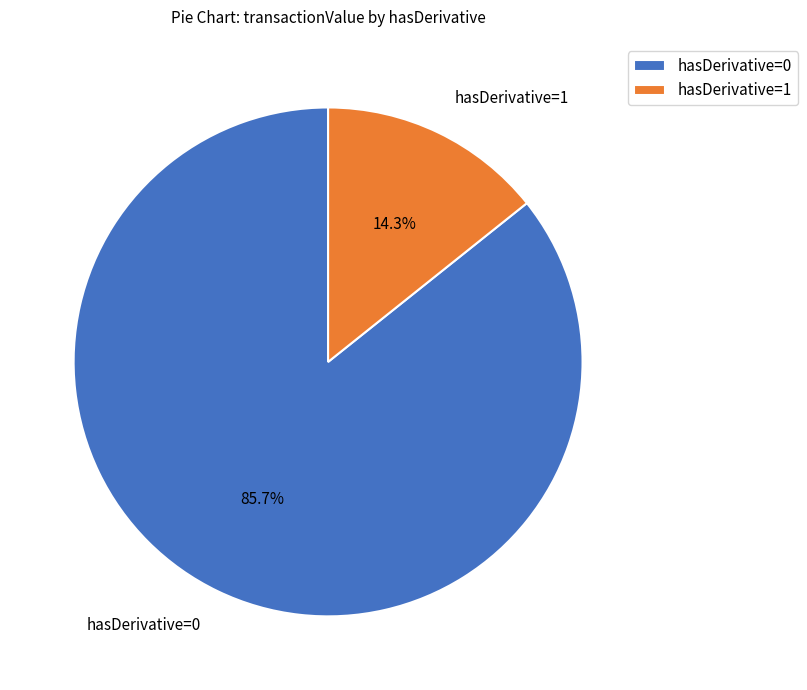

Rank the categories by value from highest to lowest.

hasDerivative=0, hasDerivative=1